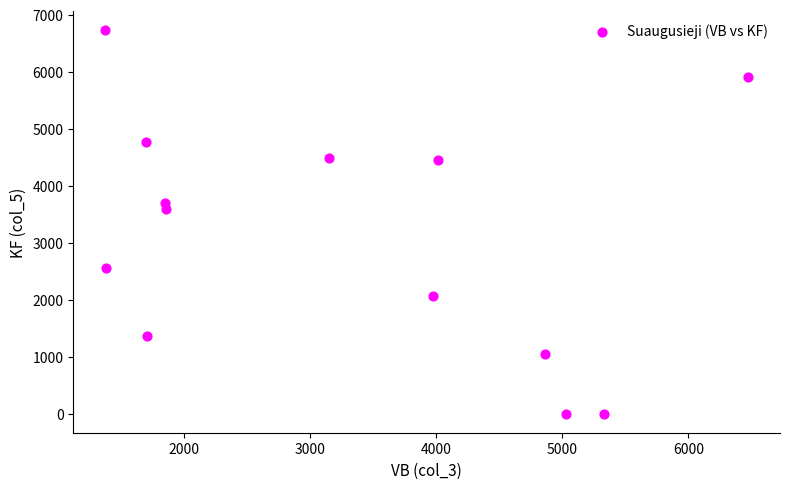

What is the range of X values (max minus min)?

5092